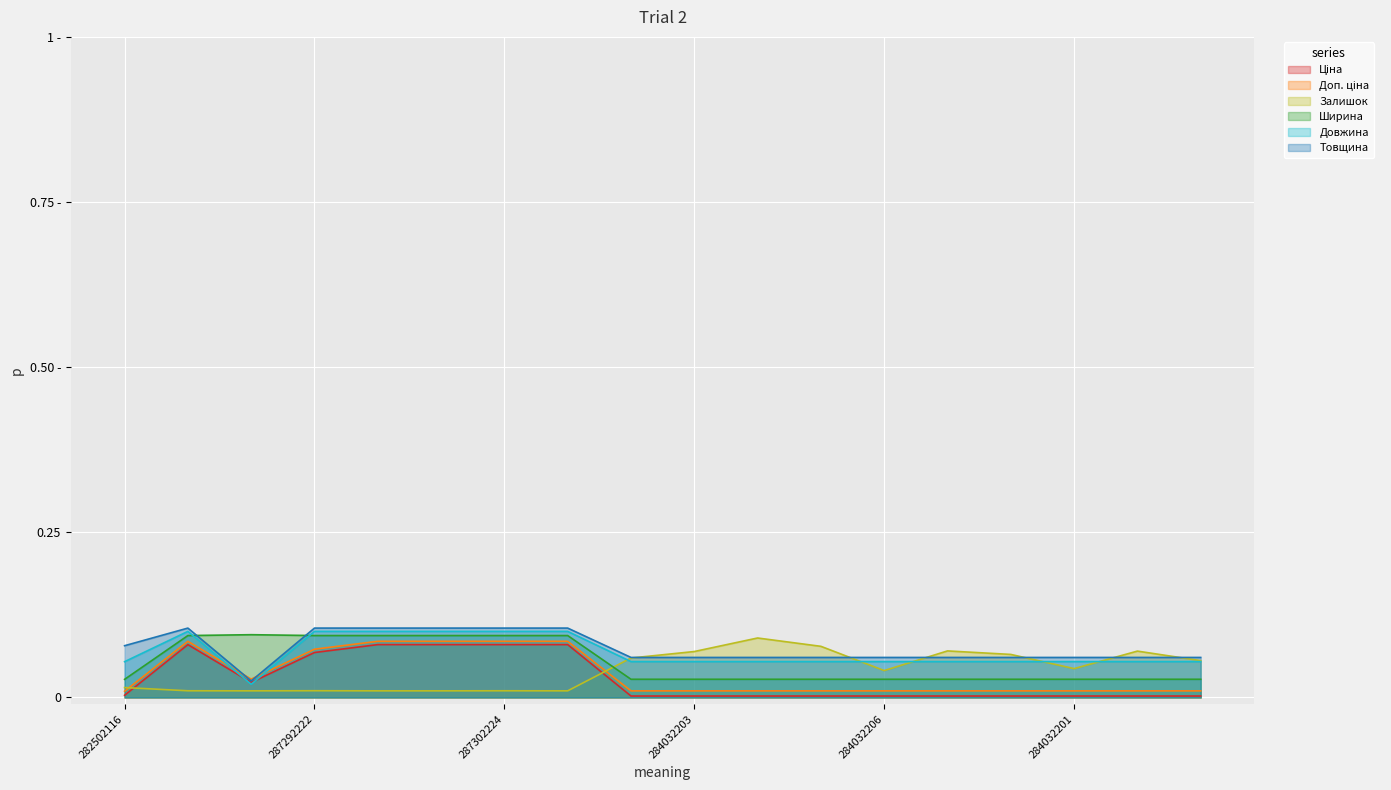

In Довжина, how many points are higher than both neighbors (excluding endpoints)?

1